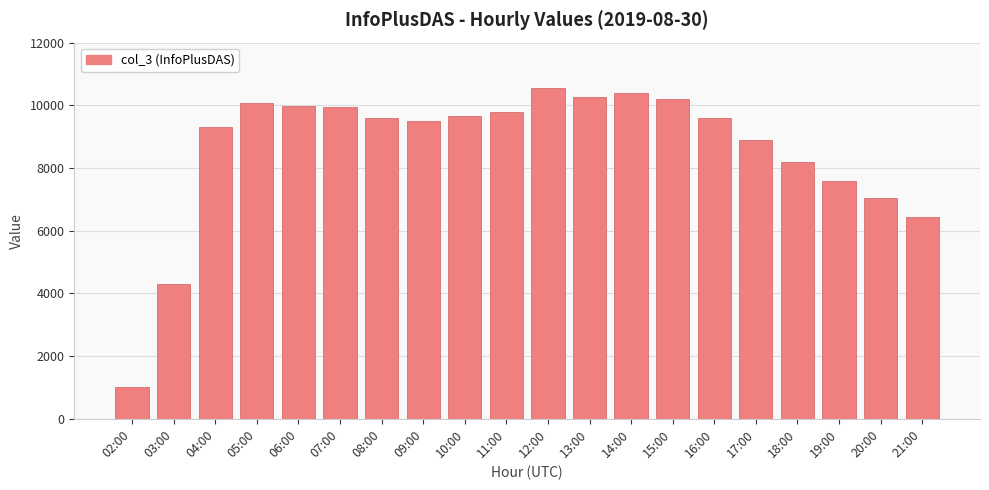

What position from the left is 17:00?

16